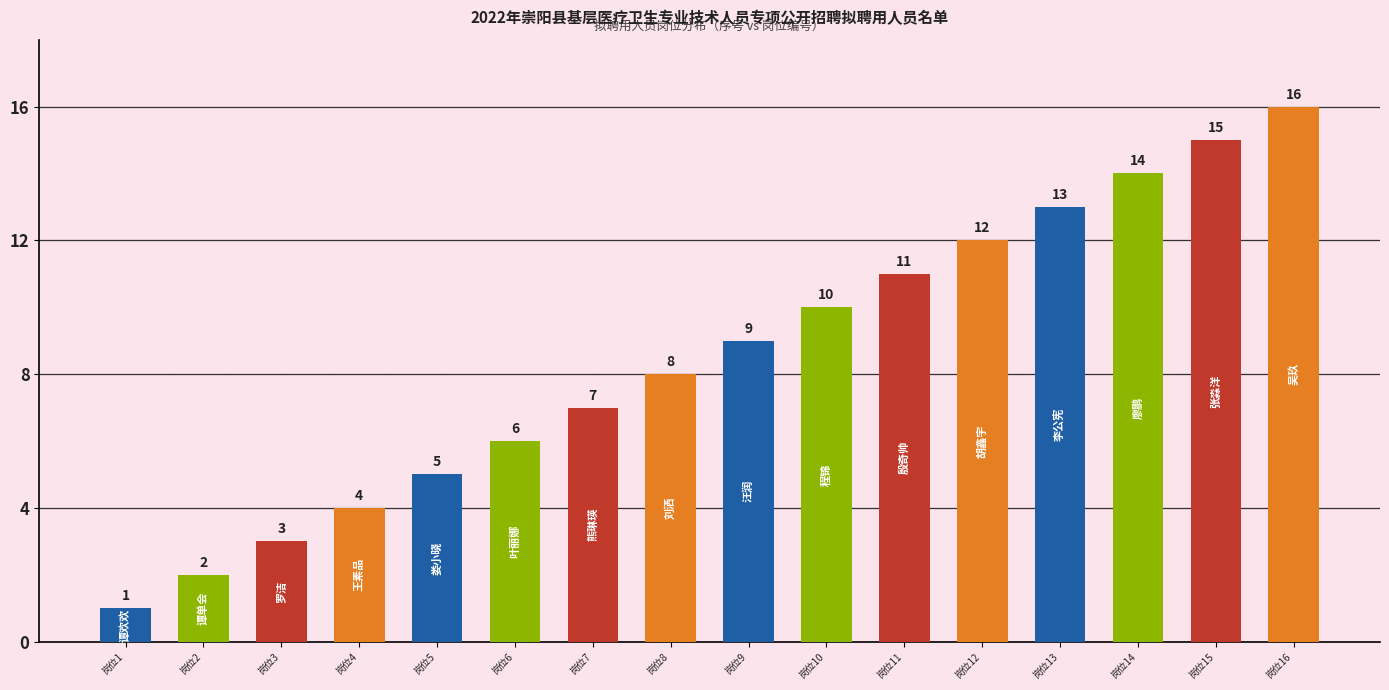

Does the chart contain any negative values?

No